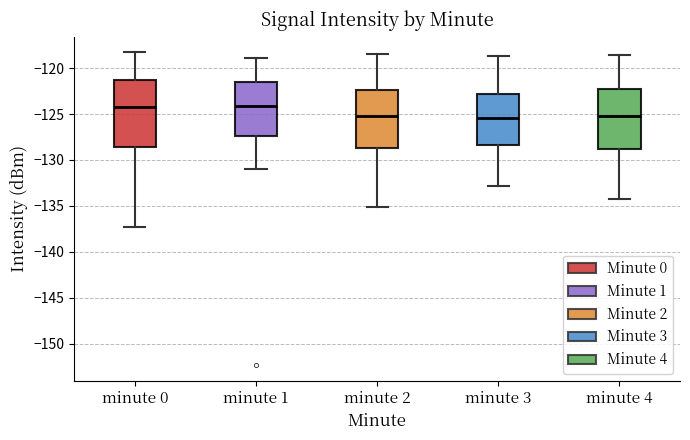

Which box is the tallest, from its lower edge to its upper edge?

minute 0